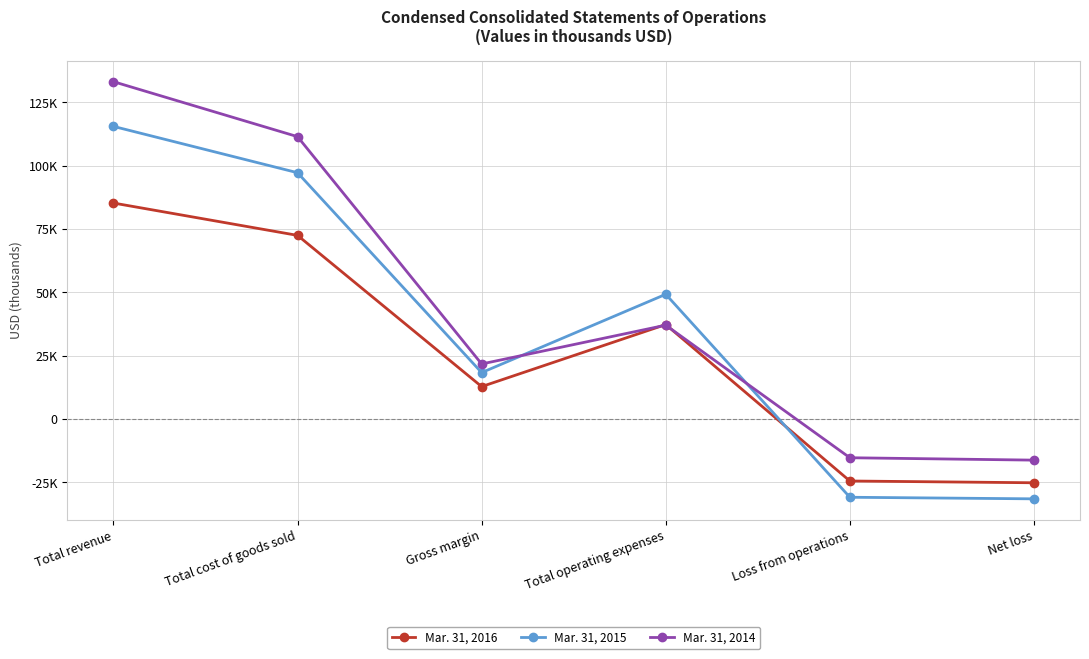

At which category does the chart reach its peak across all series?

Total revenue